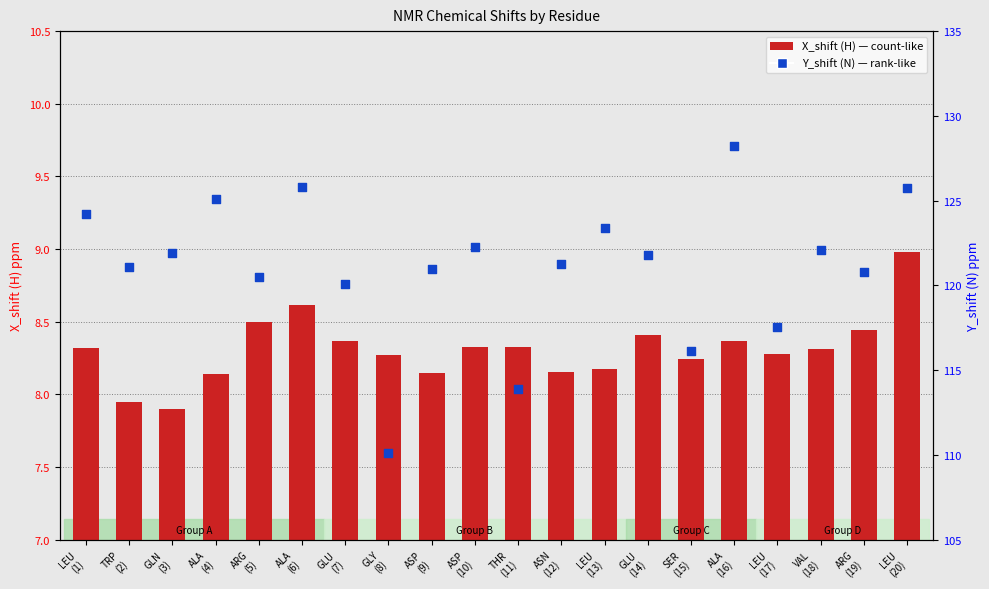

What is the total value across all series at ALA
(16)?

136.6